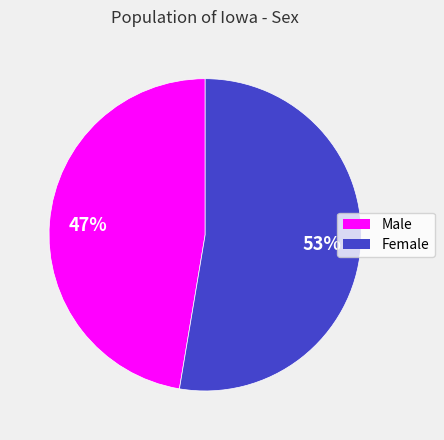

To the nearest percent, what is the combined percentage of Male and Female?

100%